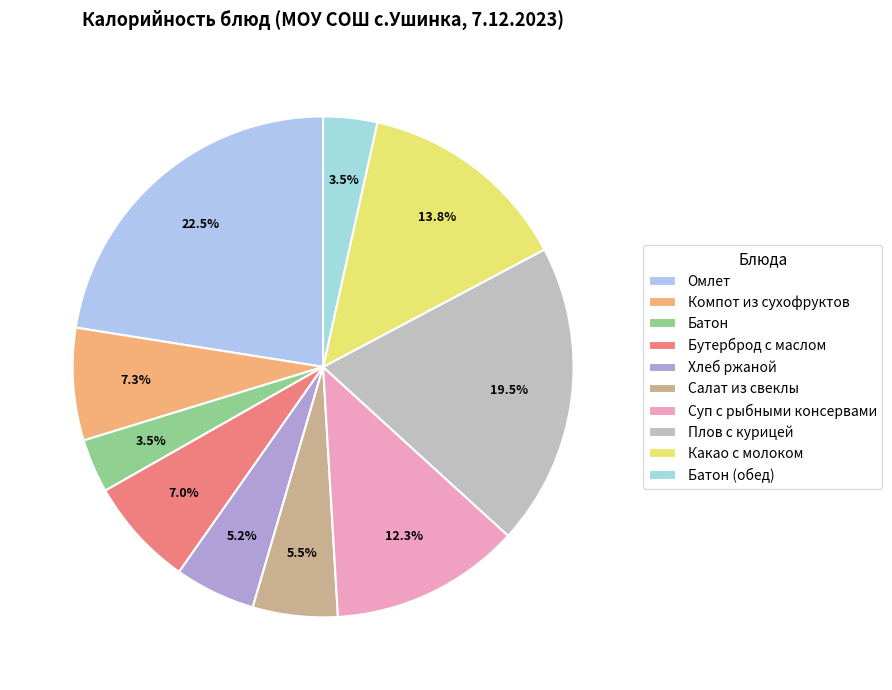

How many segments does this pie chart have?

10